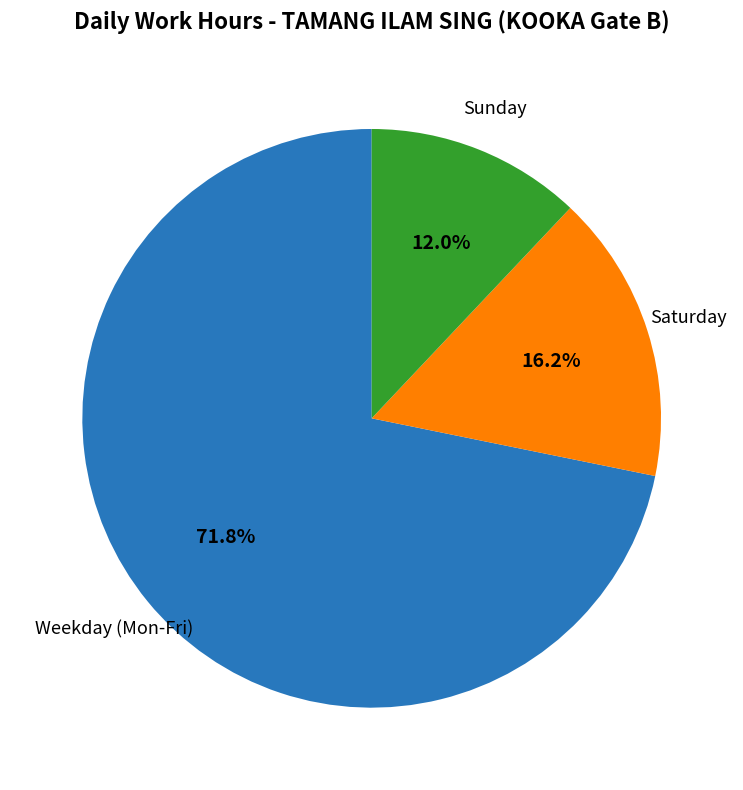

Is there a majority slice in this chart?

Yes